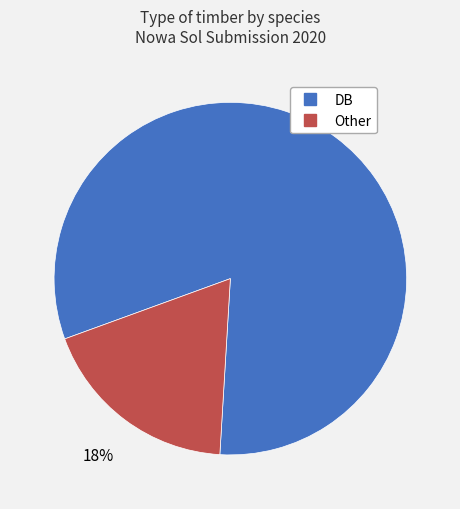

To the nearest percent, what is the average slice percentage?

50%